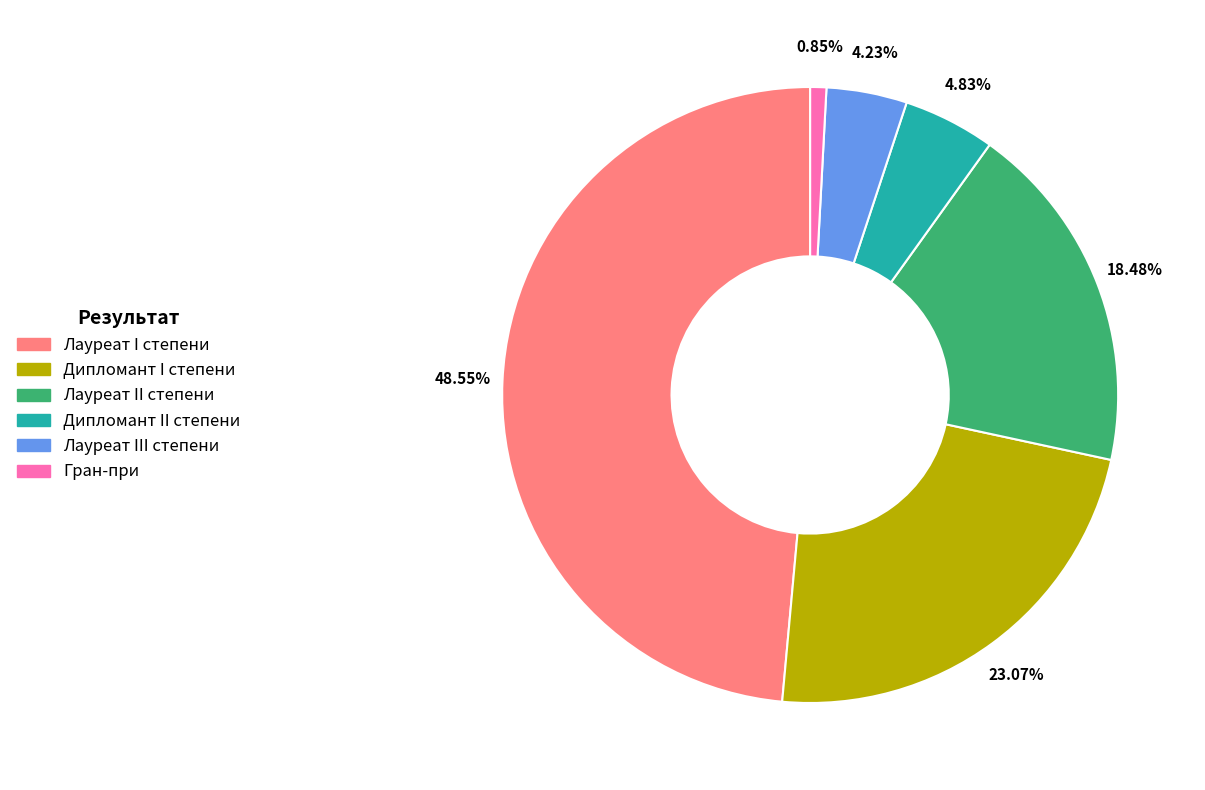

True or false: Гран-при accounts for 1% of the total.

True